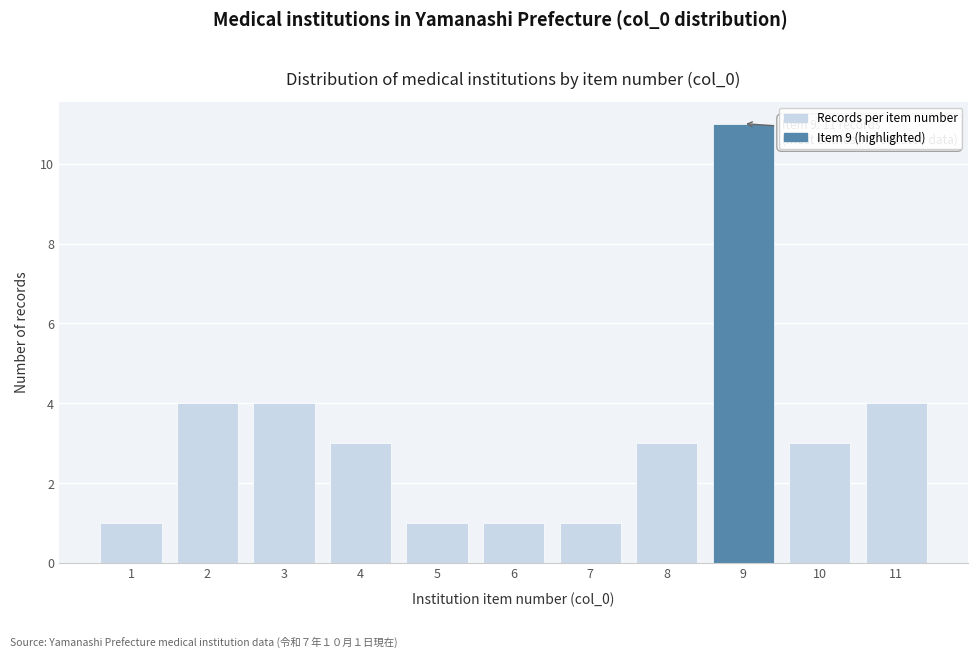

Reading left to right, transcribe all the data shown in this chart.

1=1	2=4	3=4	4=3	5=1	6=1	7=1	8=3	9=11	10=3	11=4